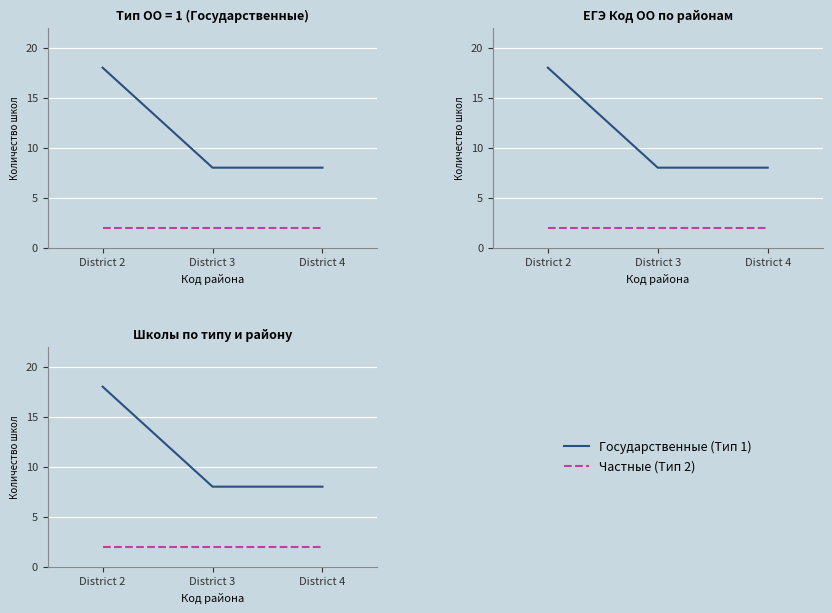

Which label corresponds to the largest value in the chart?

District 2